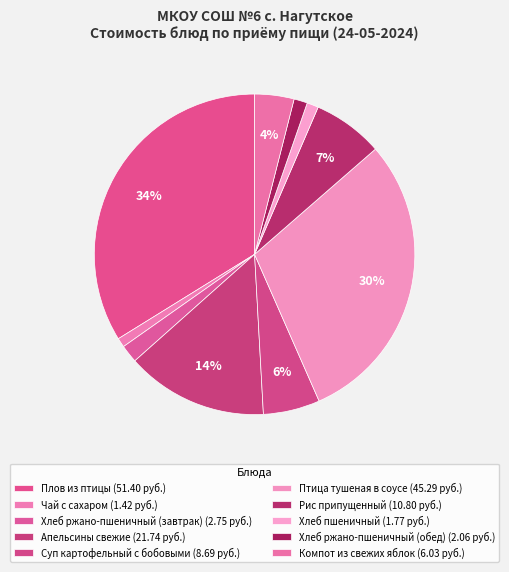

Which category has the biggest portion of the pie?

Плов из птицы